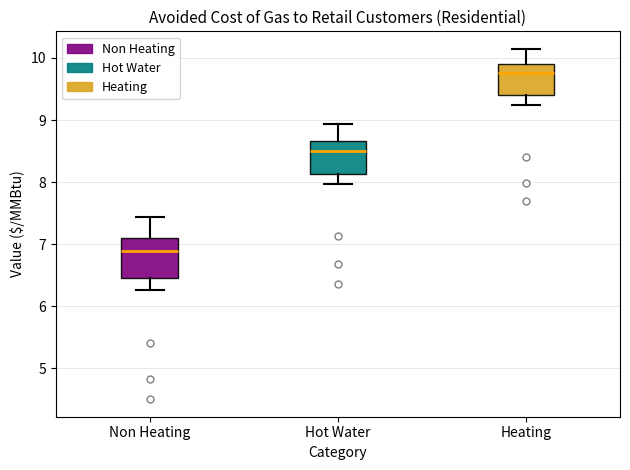

Where does the median line of the box for Non Heating sit on the y-axis? The values are not printed on the chart, so give them approximately, as read against the axis.

6.9